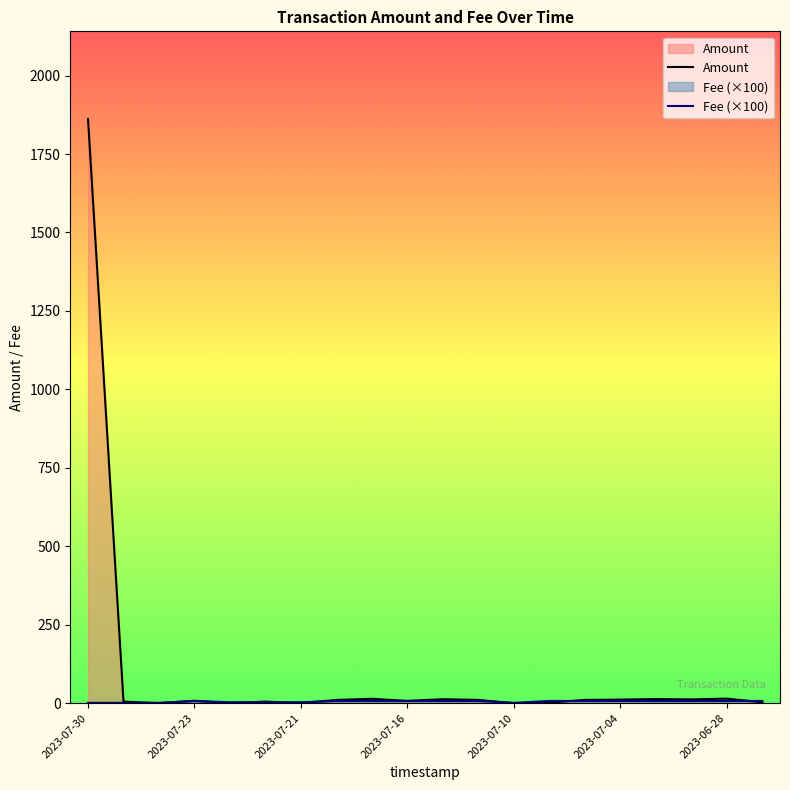

What is the sum of all Amount values?

1999.9